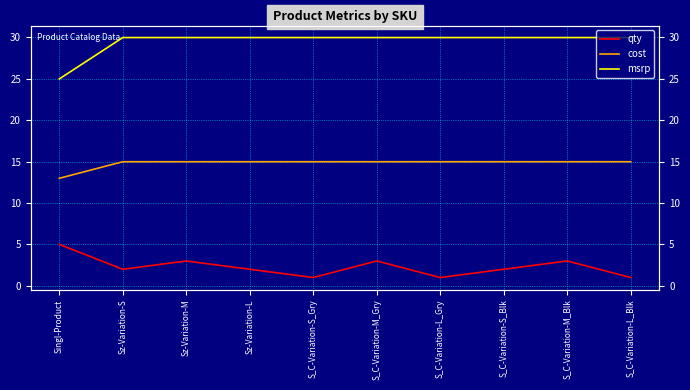

Reading left to right, transcribe all the data shown in this chart.

qty: 5.0	2.0	3.0	2.0	1.0	3.0	1.0	2.0	3.0	1.0
cost: 13.0	15.0	15.0	15.0	15.0	15.0	15.0	15.0	15.0	15.0
msrp: 25.0	30.0	30.0	30.0	30.0	30.0	30.0	30.0	30.0	30.0